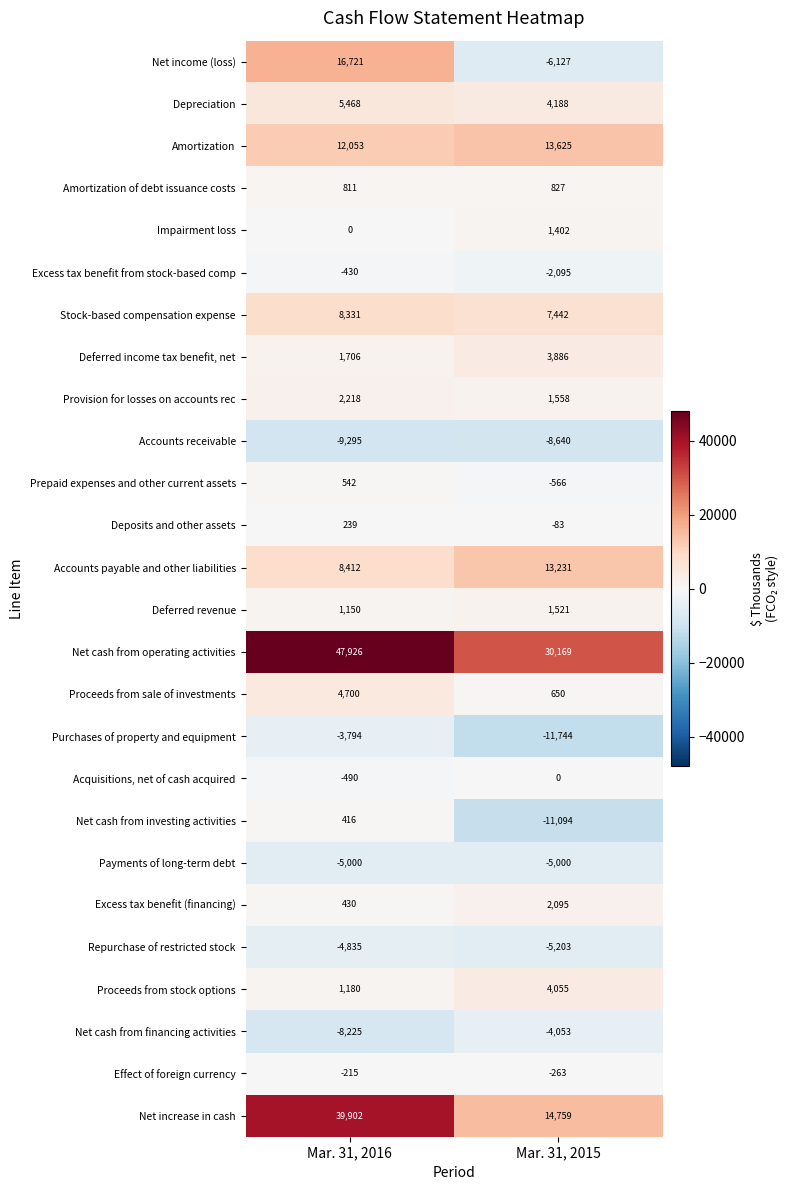

What is the approximate value of Amortization of debt issuance costs at Mar. 31, 2016, to the nearest 10?

810